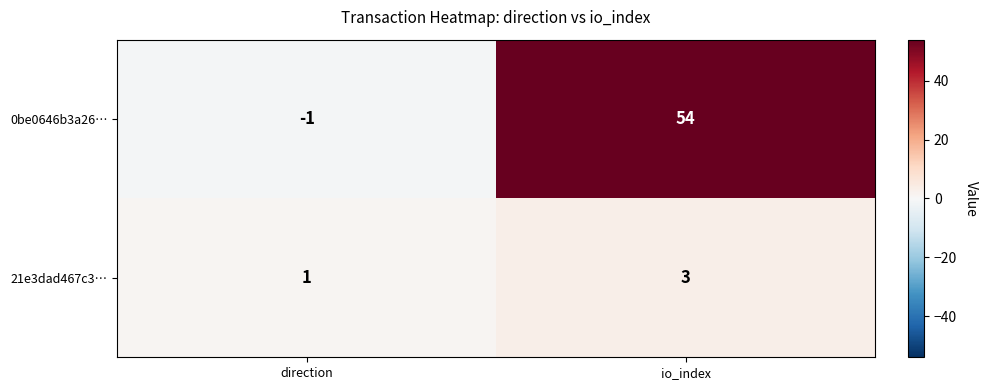

The 21e3dad467c3… series shows 1 at direction. True or false?

True